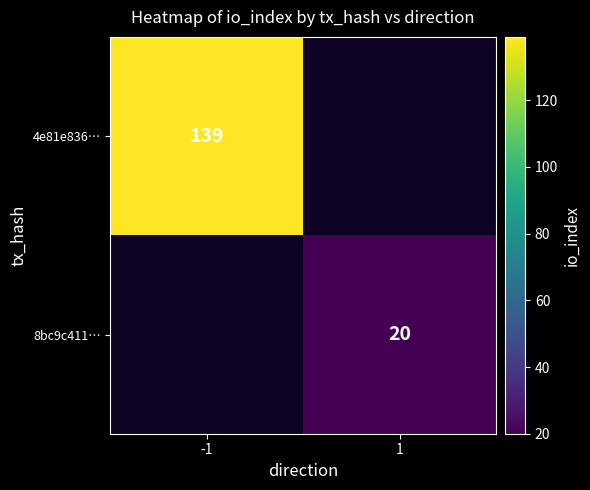

At which category does the chart reach its minimum across all series?

1